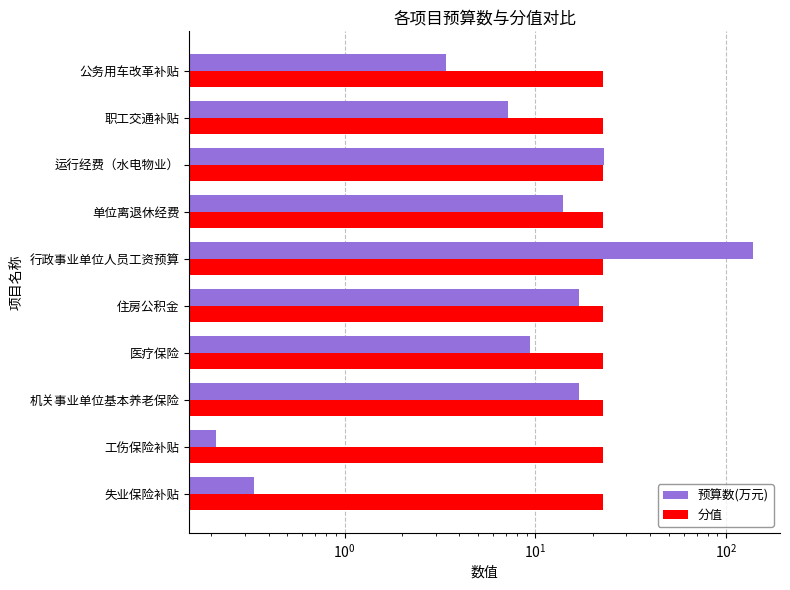

What is the greatest value displayed?

138.4